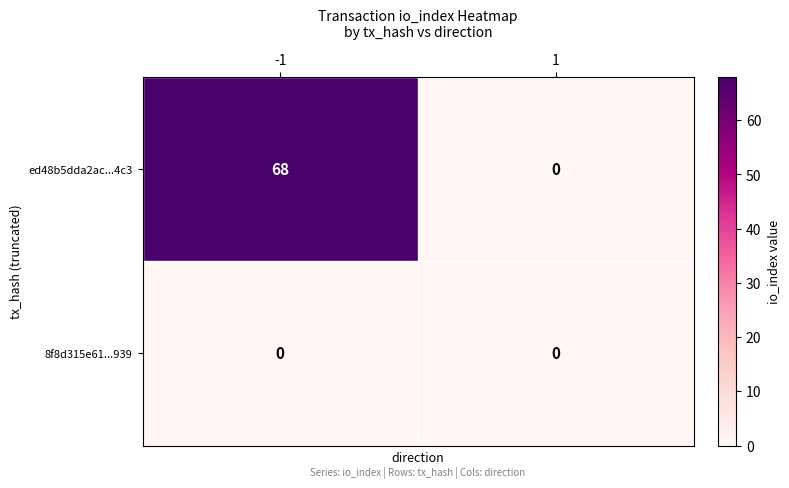

What is the total value across all series at -1?

68